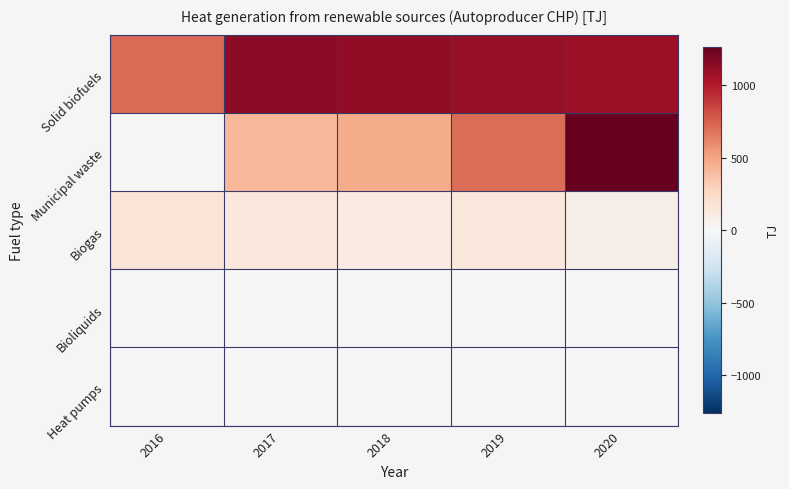

Count the number of categories in the chart.

5